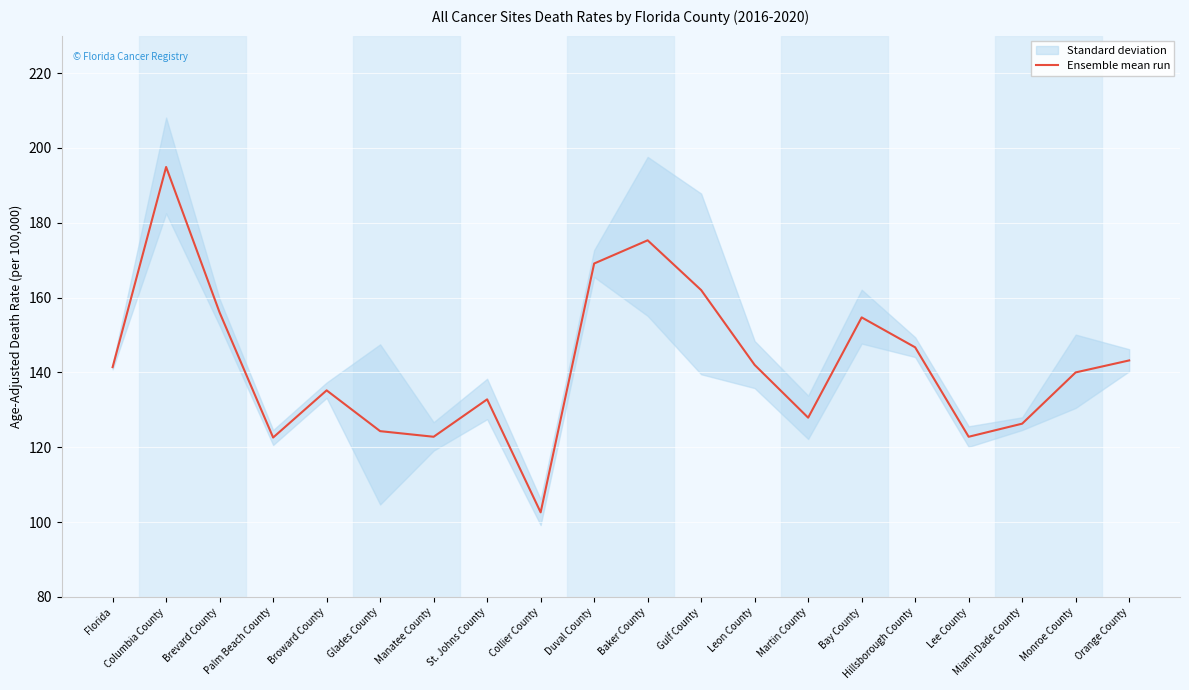

What is the value of the 5th point from the left?

135.2